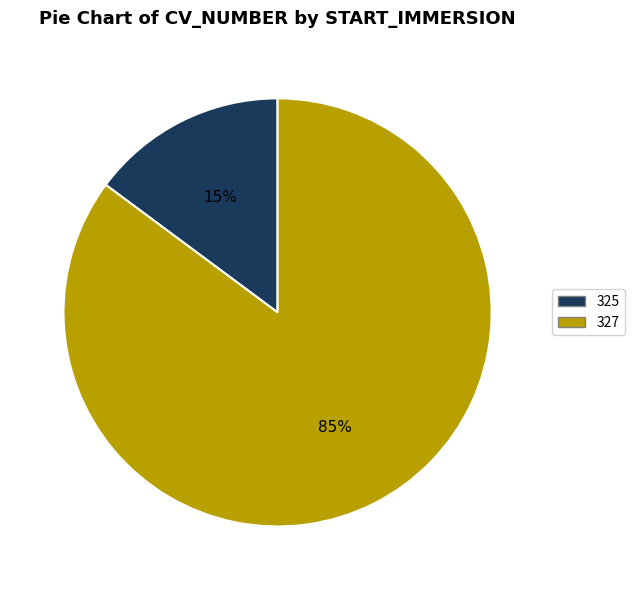

Is it true that 325 is 10% of the pie?

False